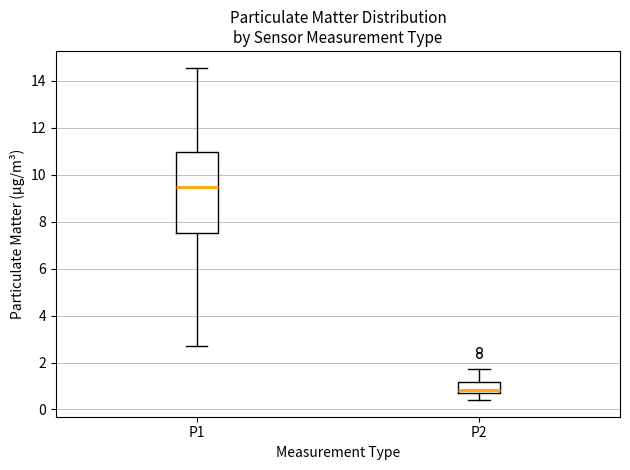

Reading left to right, read every box against the y-axis: the position of its median line, the range the box covers, and the ends of its whiskers. The values are not printed on the chart, so give them approximately, as read against the axis.

P1: median 9.4, box 7.6 to 11.0, whiskers 2.8 to 14.6
P2: median 0.8 (just above the box's lower edge), box 0.8 to 1.2, whiskers 0.4 to 1.8